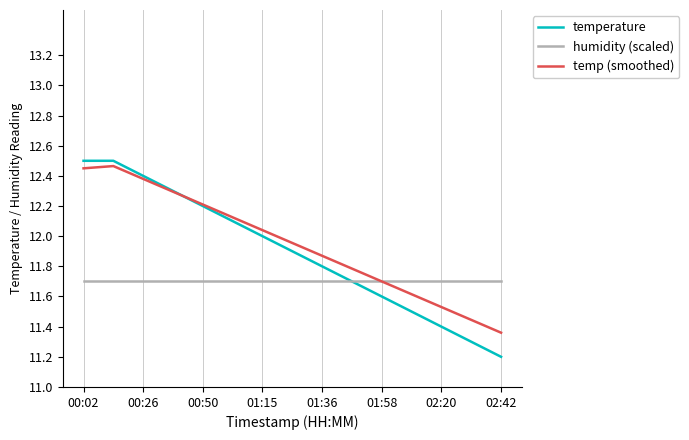

True or false: humidity (scaled) and temp (smoothed) intersect in this chart.

True